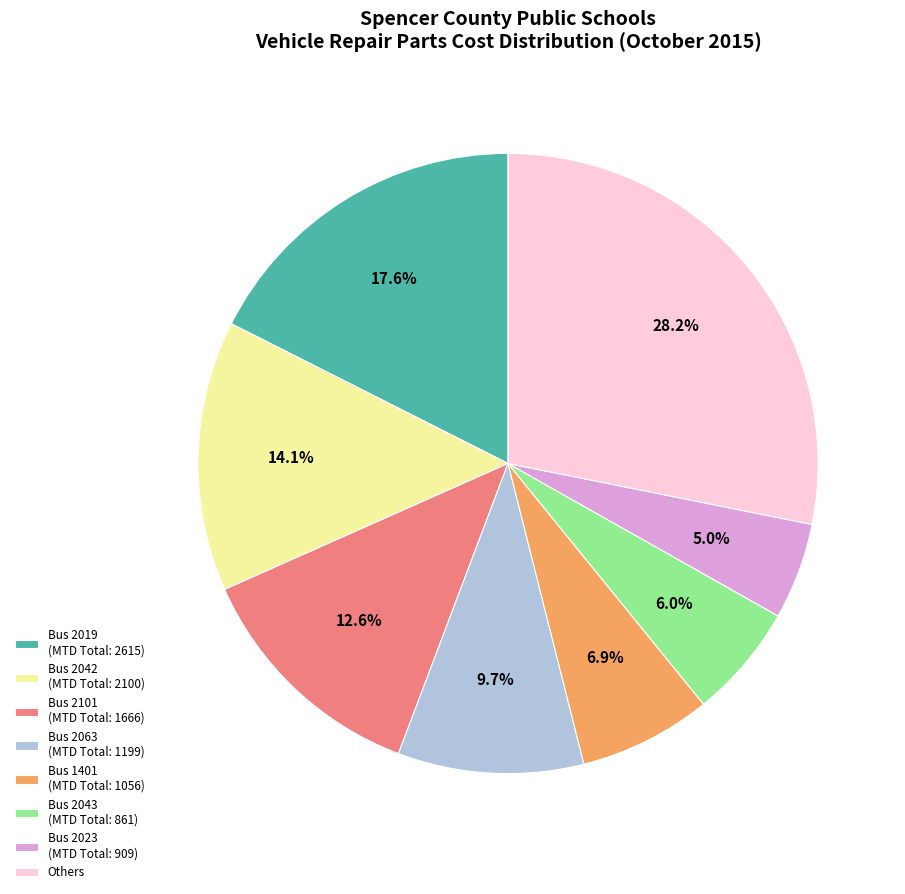

What is the smallest slice in the pie chart?

Bus 2023 (MTD Total: 909)